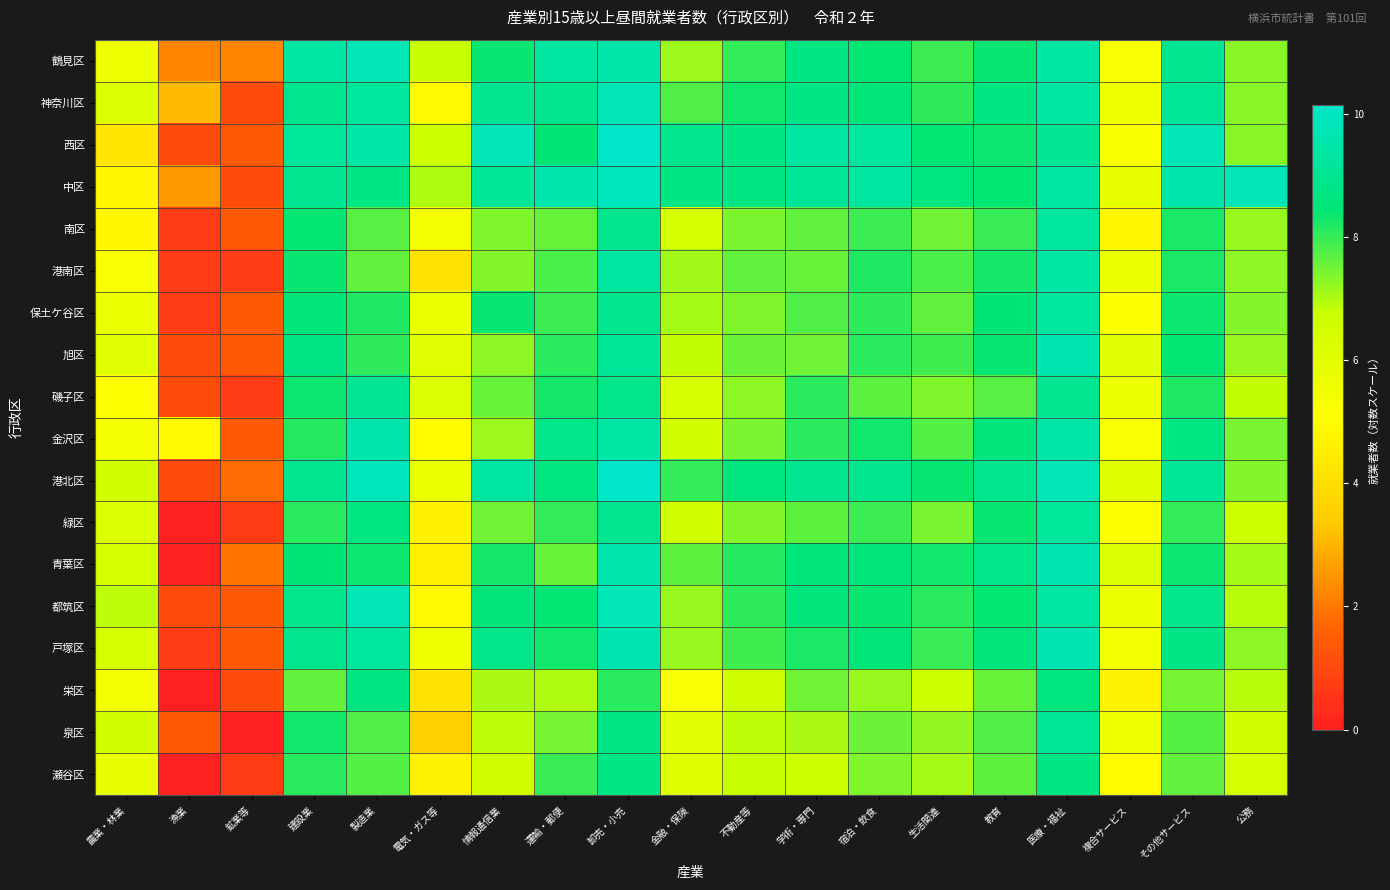

Rank the series at 不動産等 from lowest to highest value.

栄区, 瀬谷区, 泉区, 磯子区, 緑区, 保土ケ谷区, 南区, 金沢区, 旭区, 港南区, 戸塚区, 鶴見区, 都筑区, 青葉区, 神奈川区, 港北区, 西区, 中区